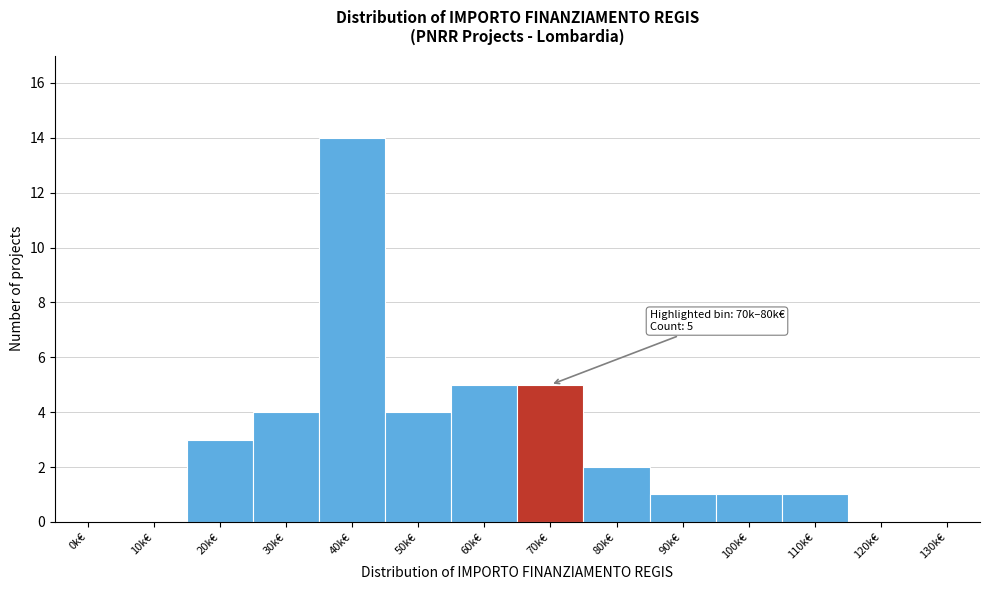

Reading right to left, transcribe all the data shown in this chart.

130k€=0	120k€=0	110k€=1	100k€=1	90k€=1	80k€=2	70k€=5	60k€=5	50k€=4	40k€=14	30k€=4	20k€=3	10k€=0	0k€=0